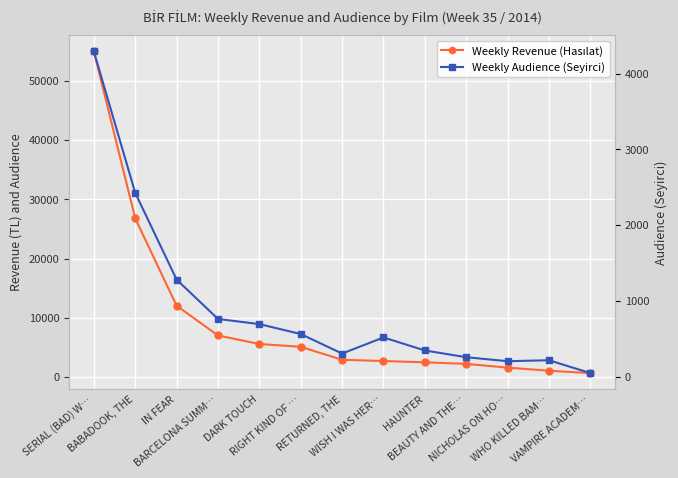

Which label corresponds to the largest value in the chart?

SERIAL (BAD) W…